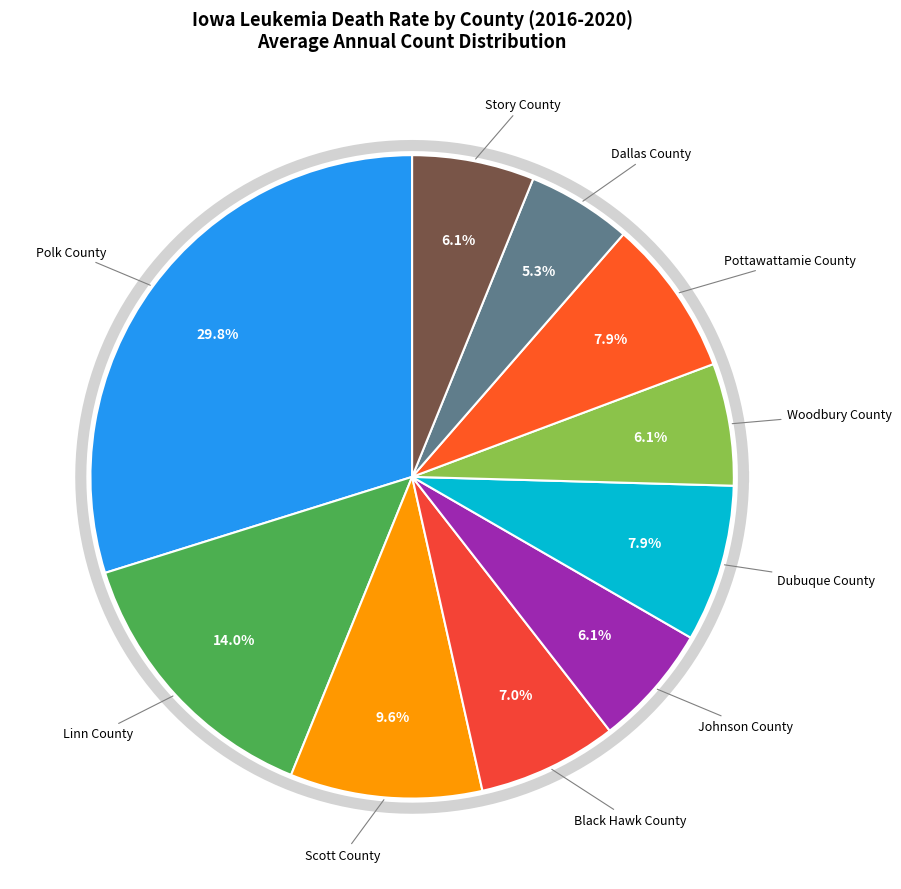

Is there any slice that represents more than half of the pie?

No